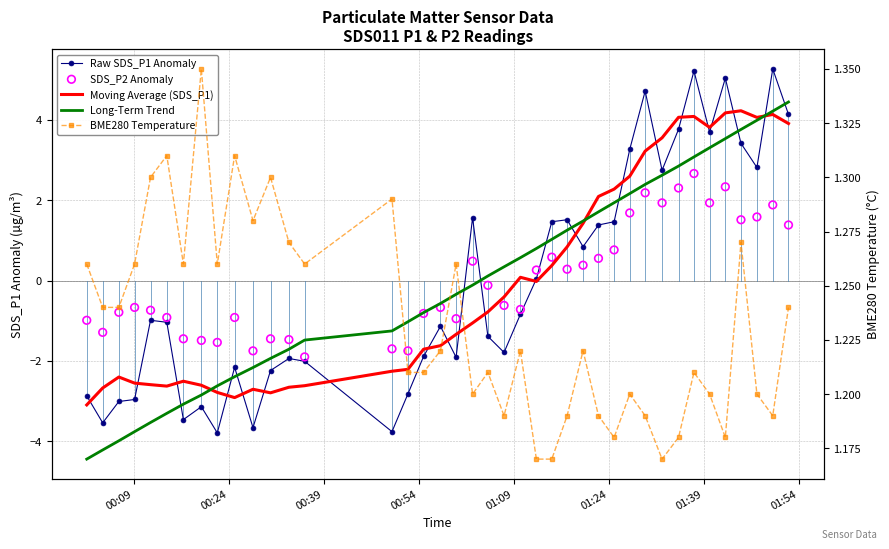

At how many categories does at least one series exceed 0?

40